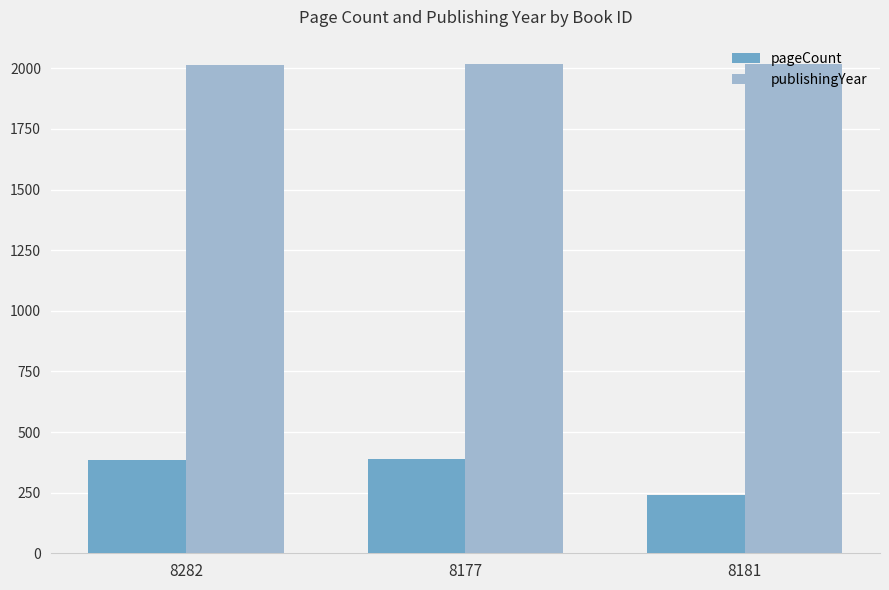

Does the chart contain stacked bars?

No